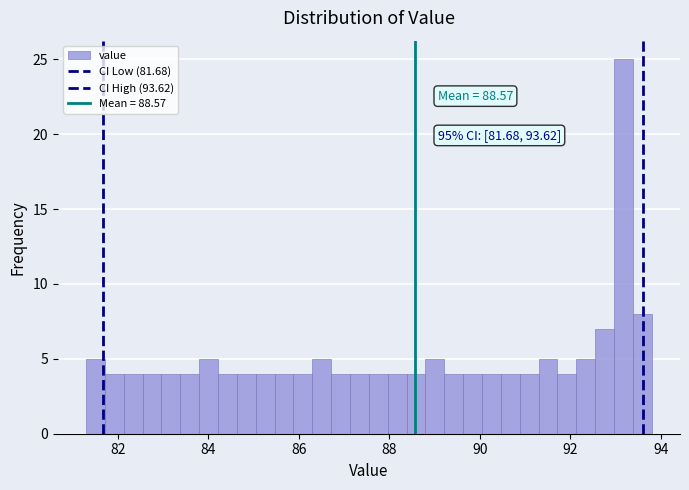

Around what value on the x-axis is the tallest bar? Give the approximate position of its centre, as read against the axis.

93.2